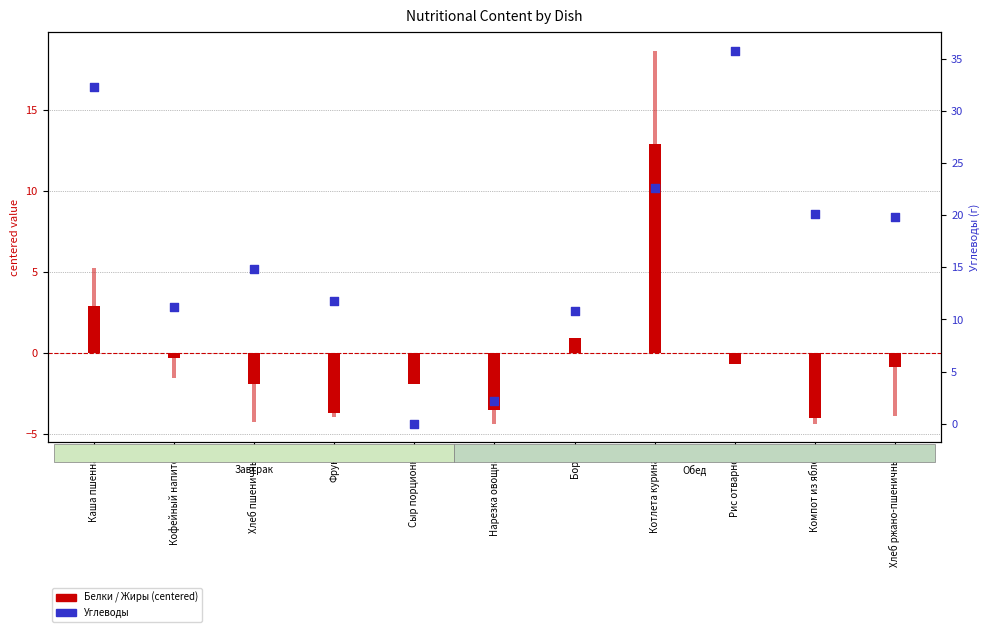

At which category is the sum across all series the highest?

Котлета куриная